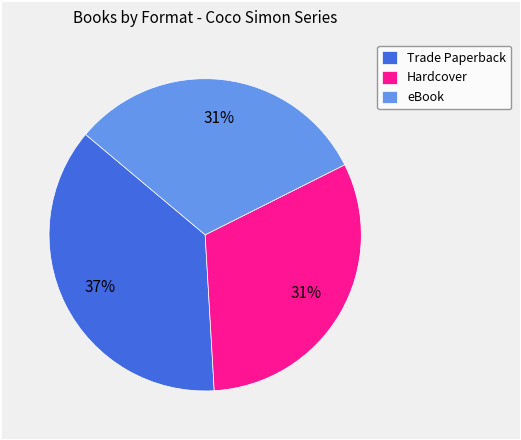

Does eBook represent more than half of the total?

No